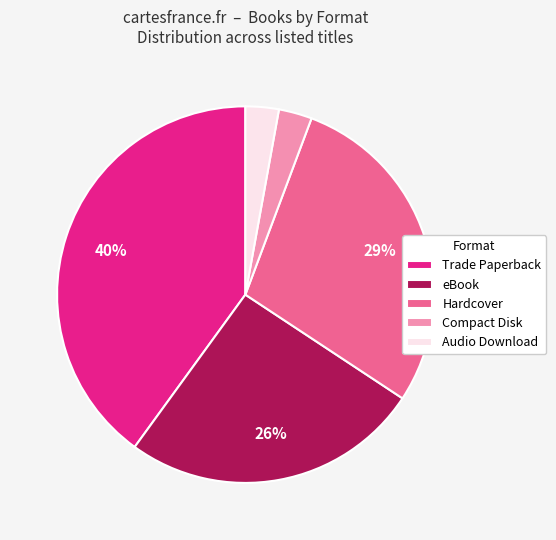

Approximately how many times larger is the value at Hardcover compared to Trade Paperback?

0.7